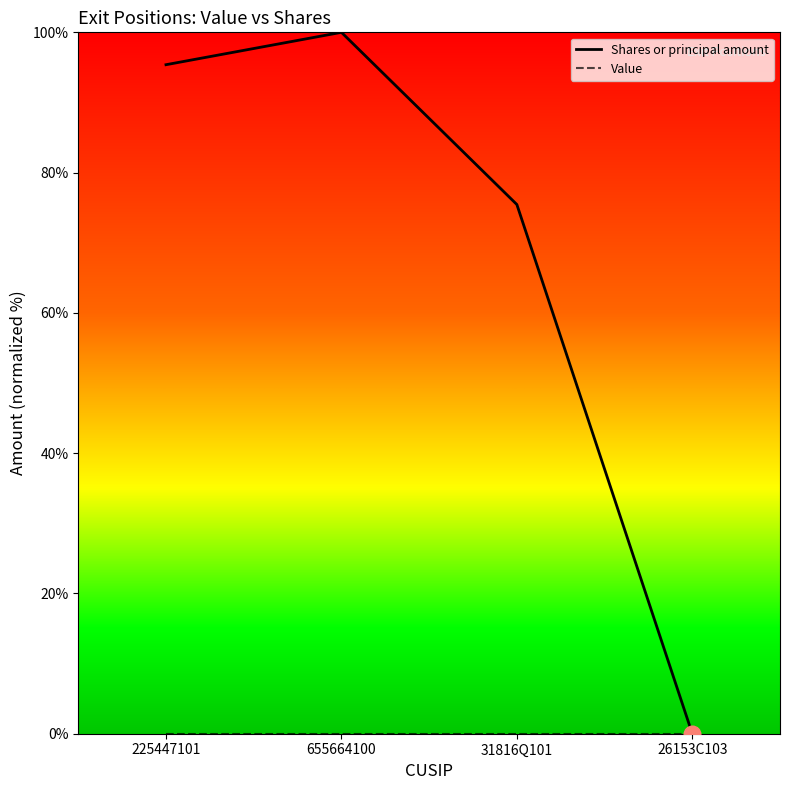

Is it true that Shares or principal amount equals 170.4 at 225447101?

False